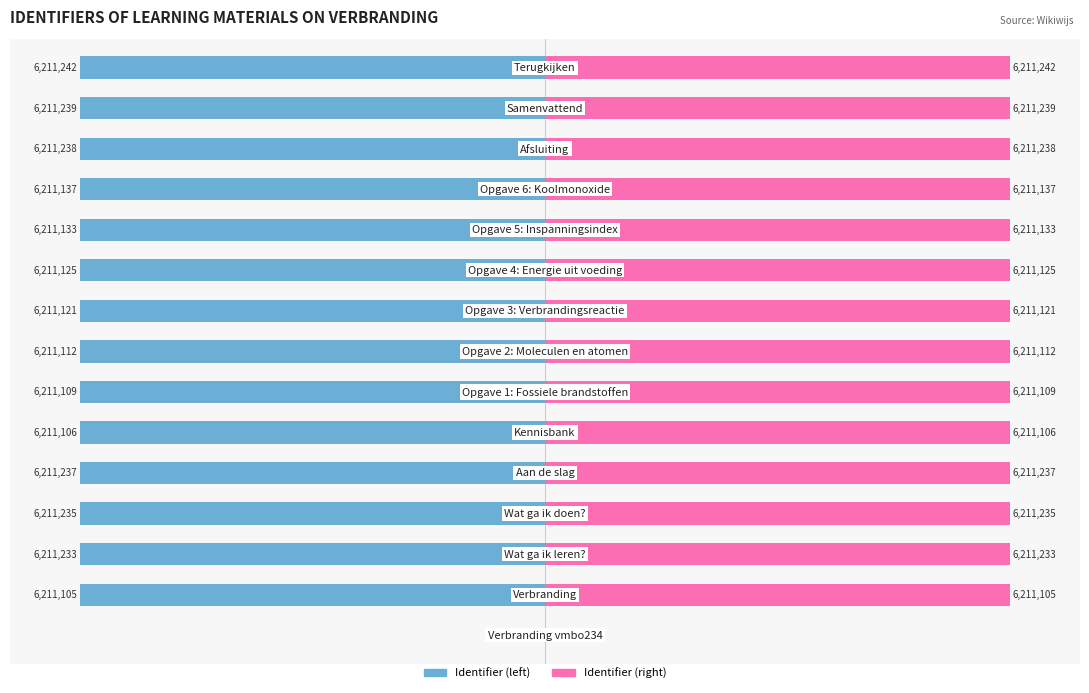

How many positive values does the Identifier (right) series have?

14